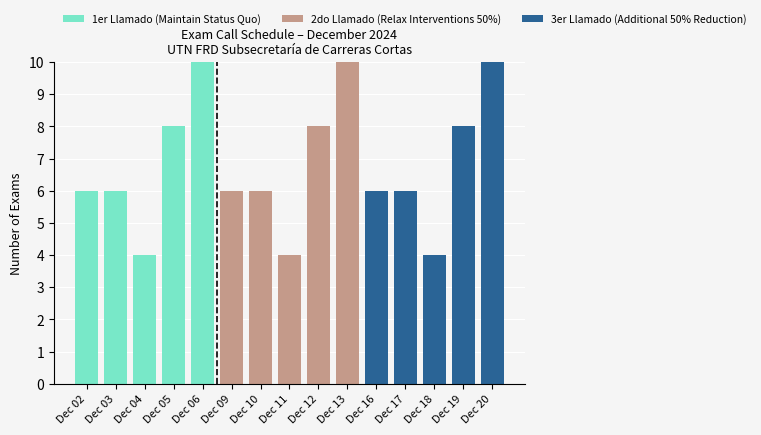

What is the total value across all series at Dec 11?

4